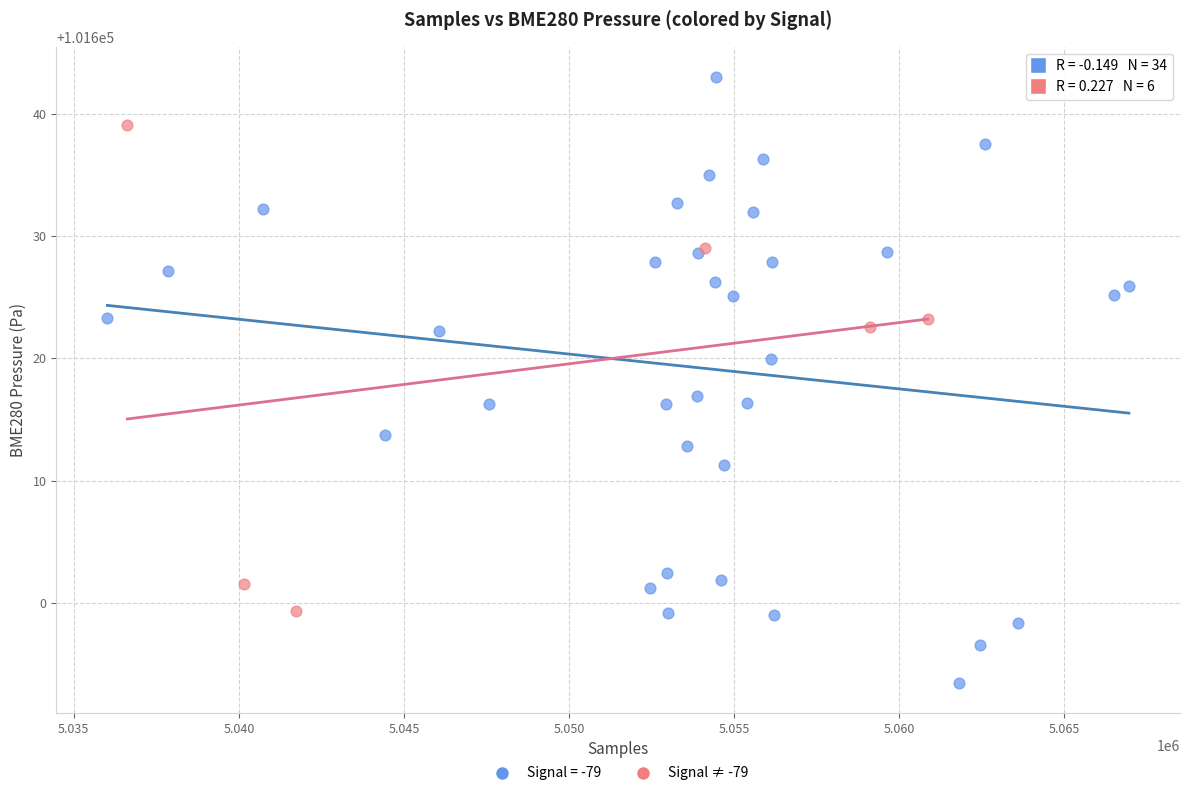

Which series reaches the minimum Y coordinate?

Signal = -79